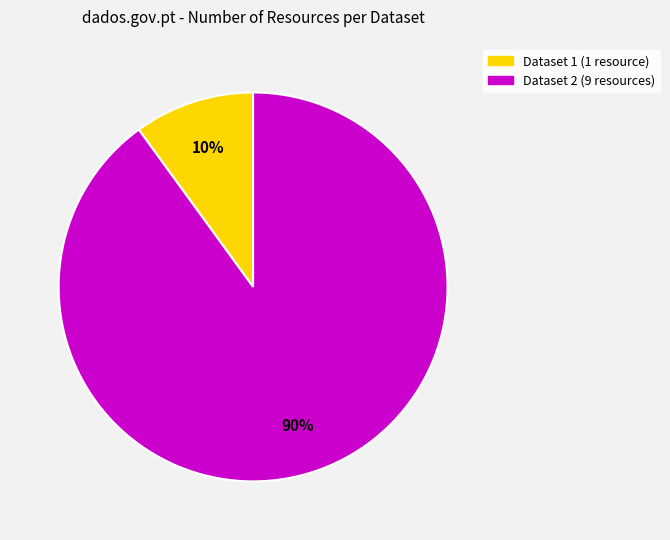

Does any single category account for the majority?

Yes